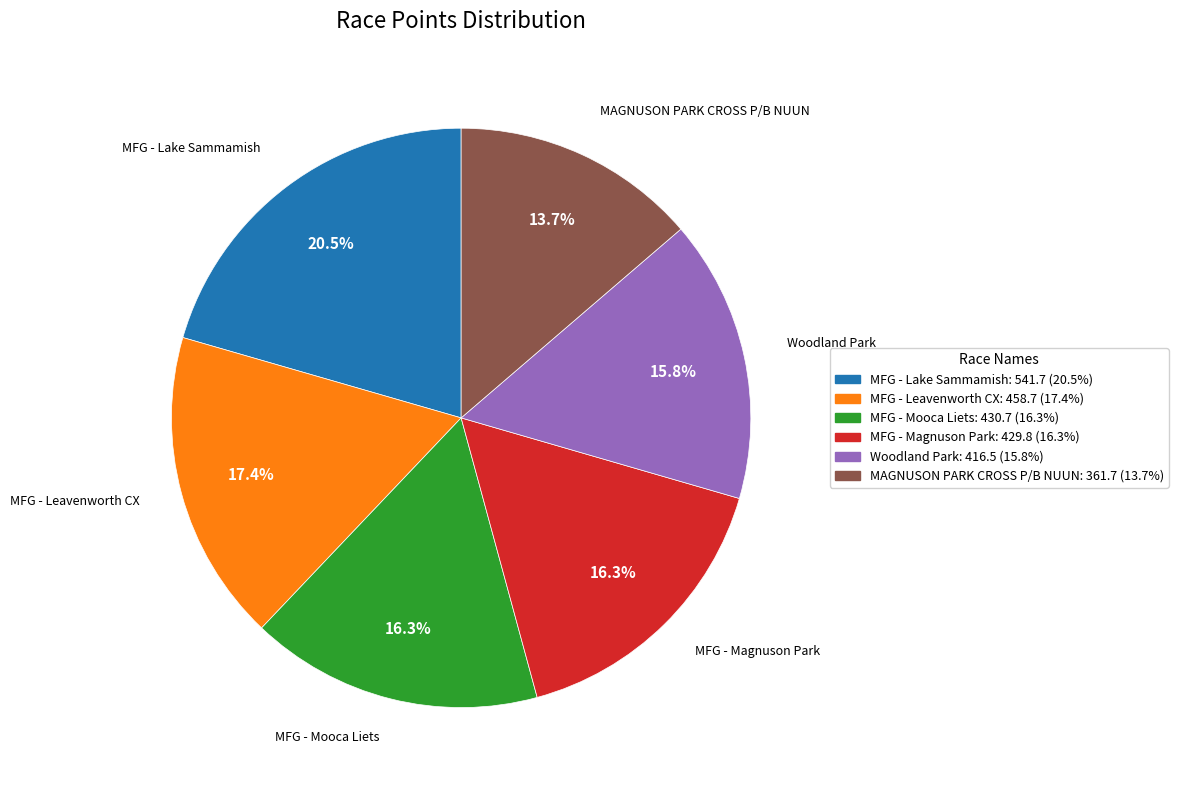

Is there any slice that represents more than half of the pie?

No